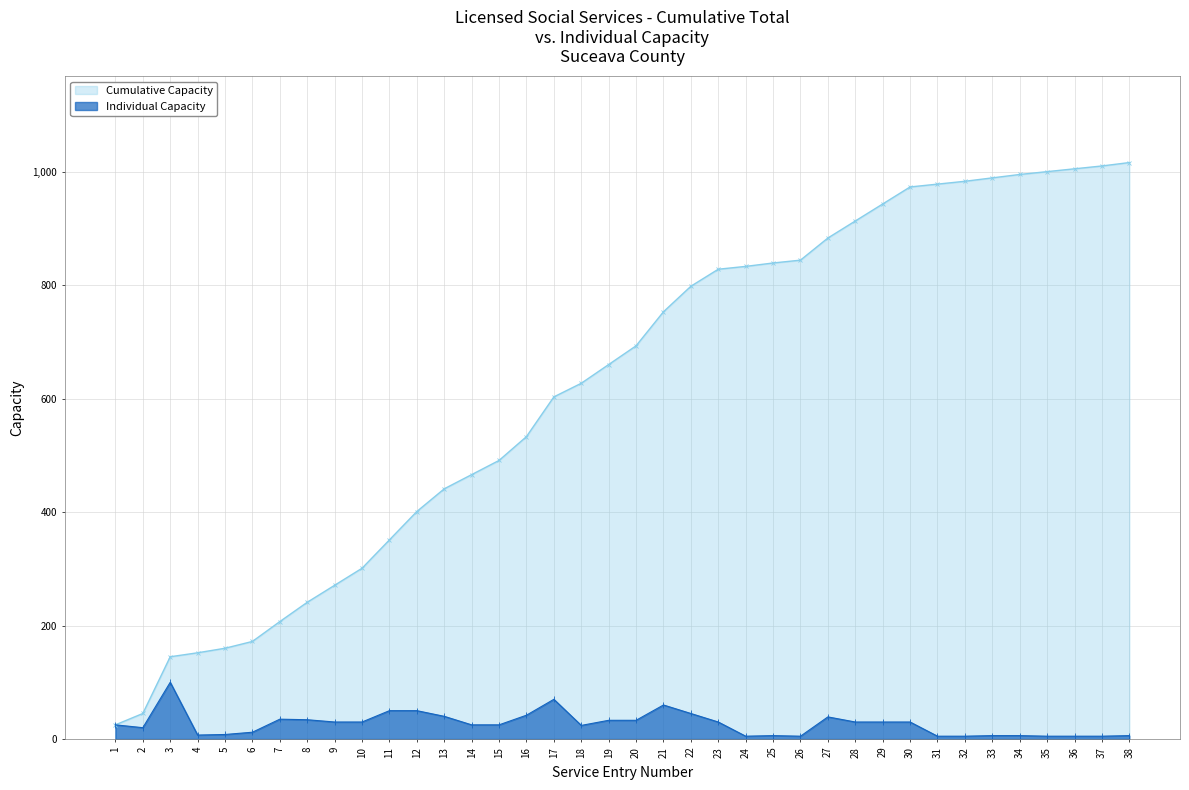

What is the difference between the highest and lowest values at 12?

351